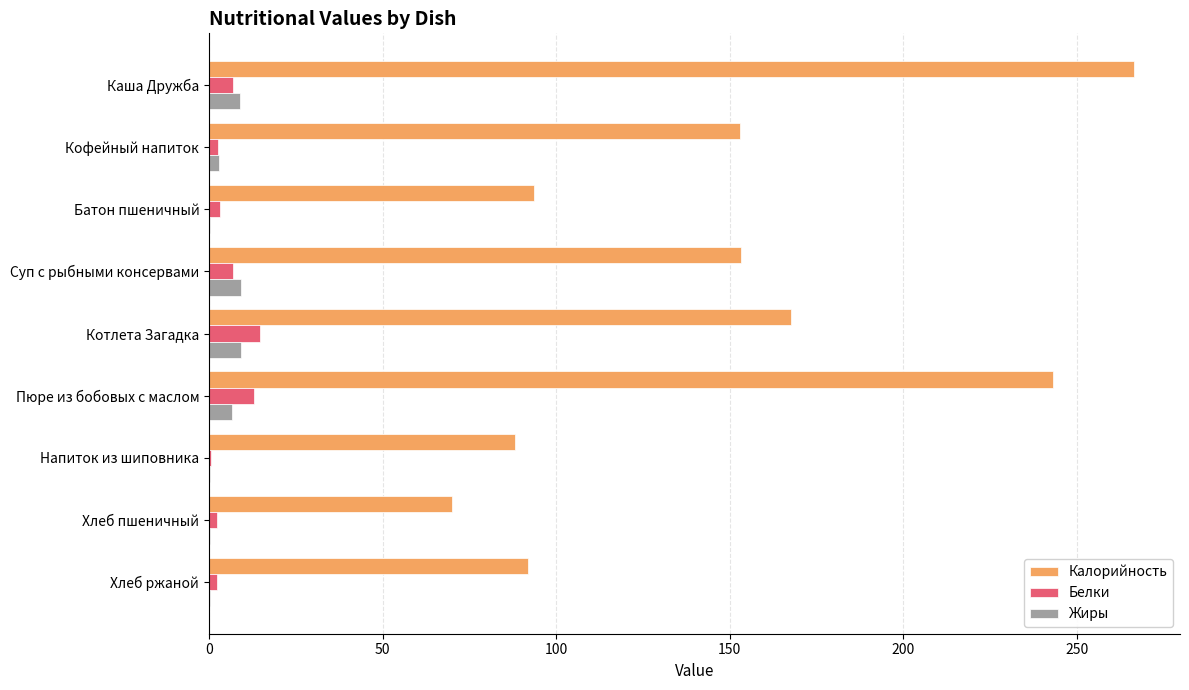

What are all the series names shown in the legend?

Калорийность, Белки, Жиры